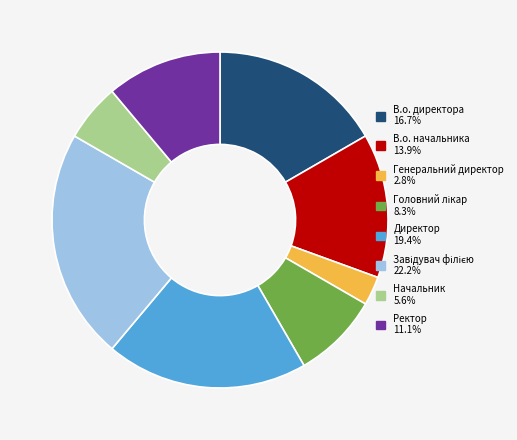

Approximately how many times larger is the value at В.о. директора compared to Директор?

0.9